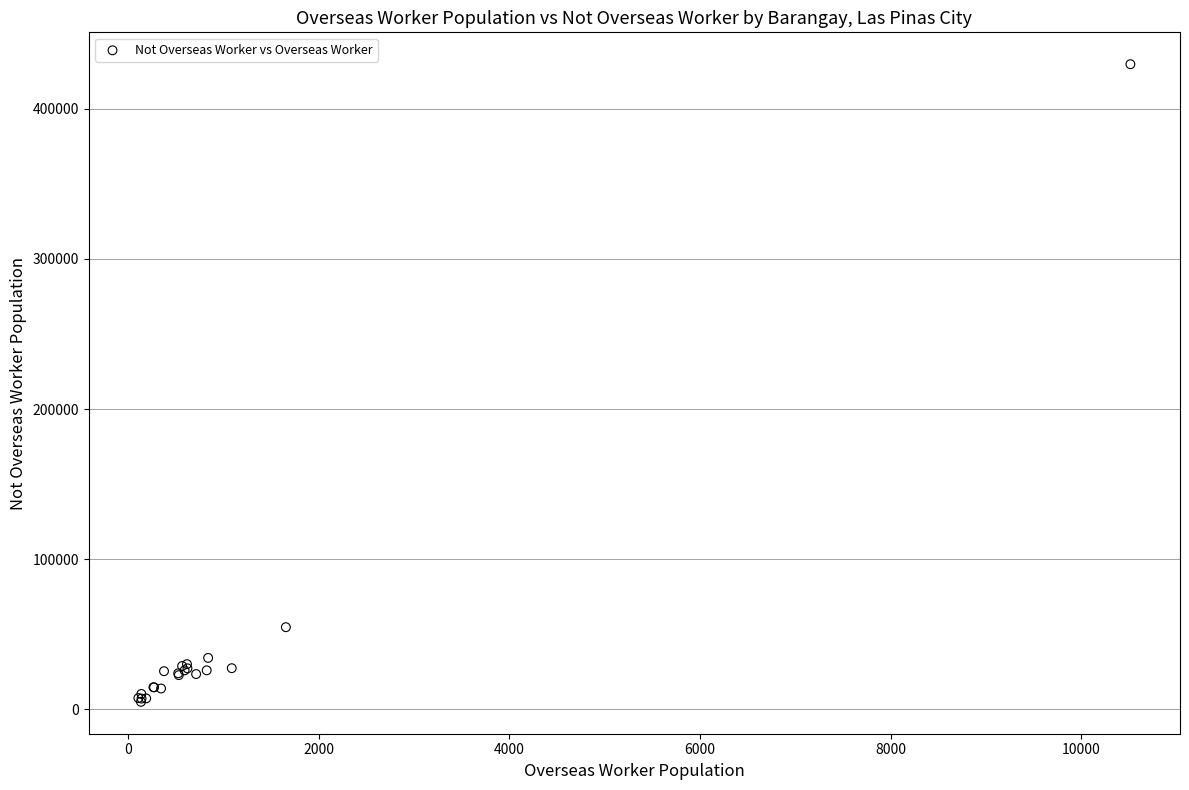

What Y value in the scatter plot is closest to 217349?

54670